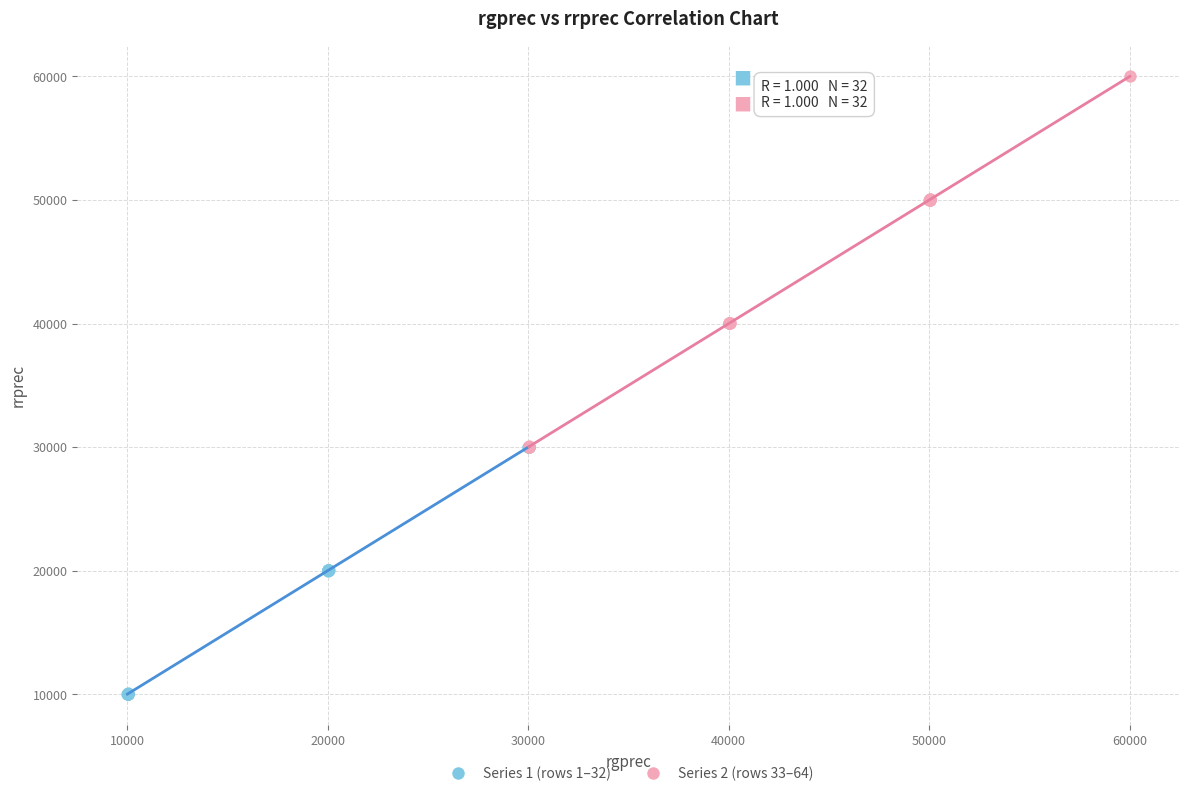

Which series has the widest spread of Y values?

Series 2 (rows 33–64)